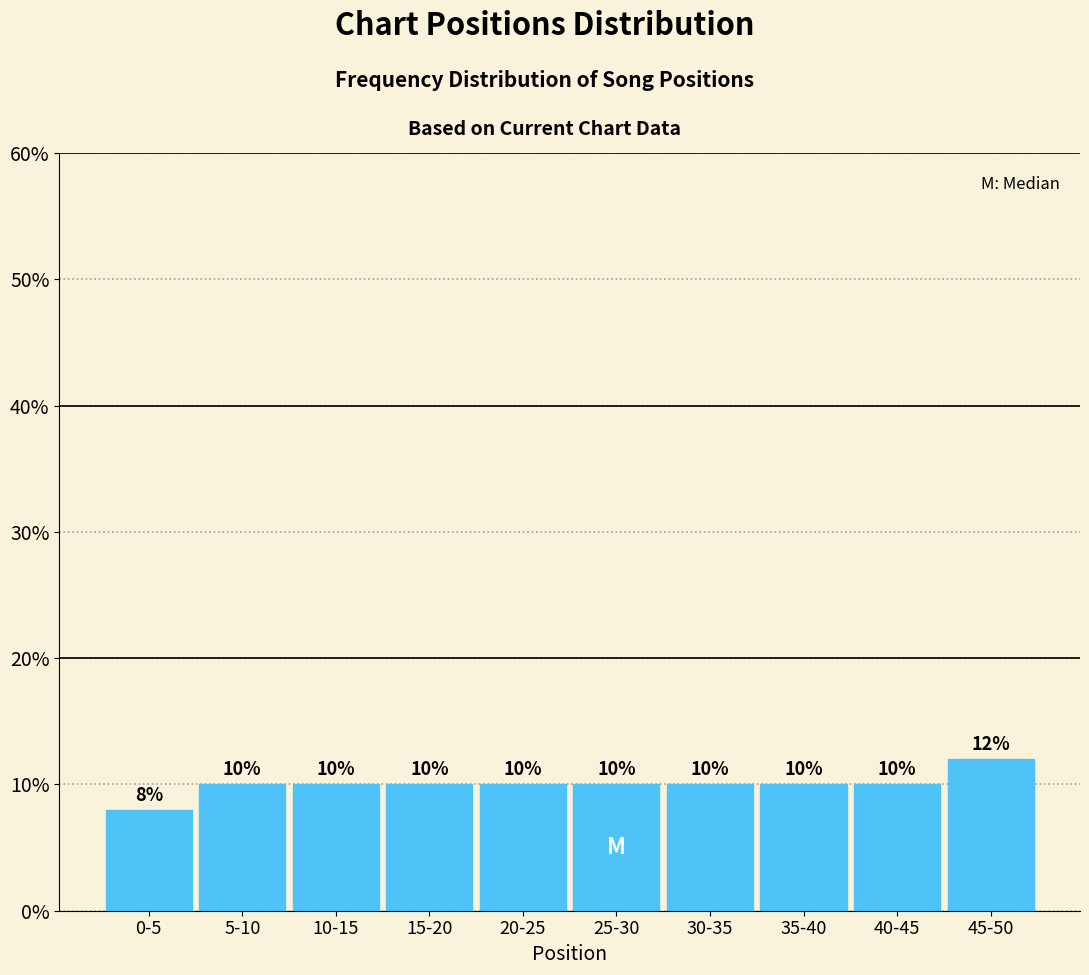

Reading right to left, what are all the values shown in this chart?

45-50=12	40-45=10	35-40=10	30-35=10	25-30=10	20-25=10	15-20=10	10-15=10	5-10=10	0-5=8